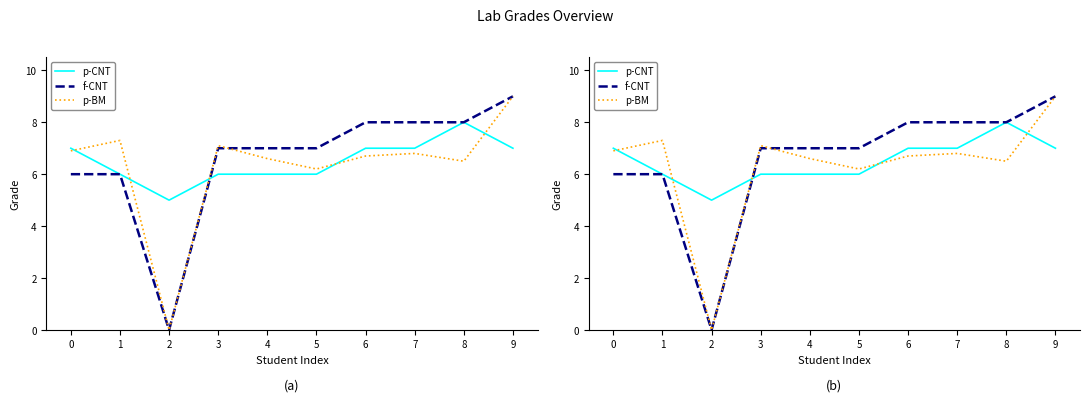

Is it true that p-BM equals 2.9 at 1?

False